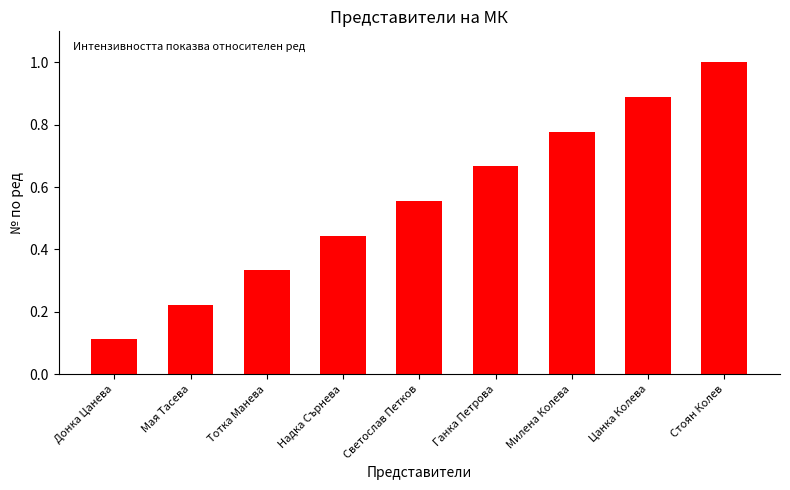

Which label corresponds to the smallest value in the chart?

Донка Цанева